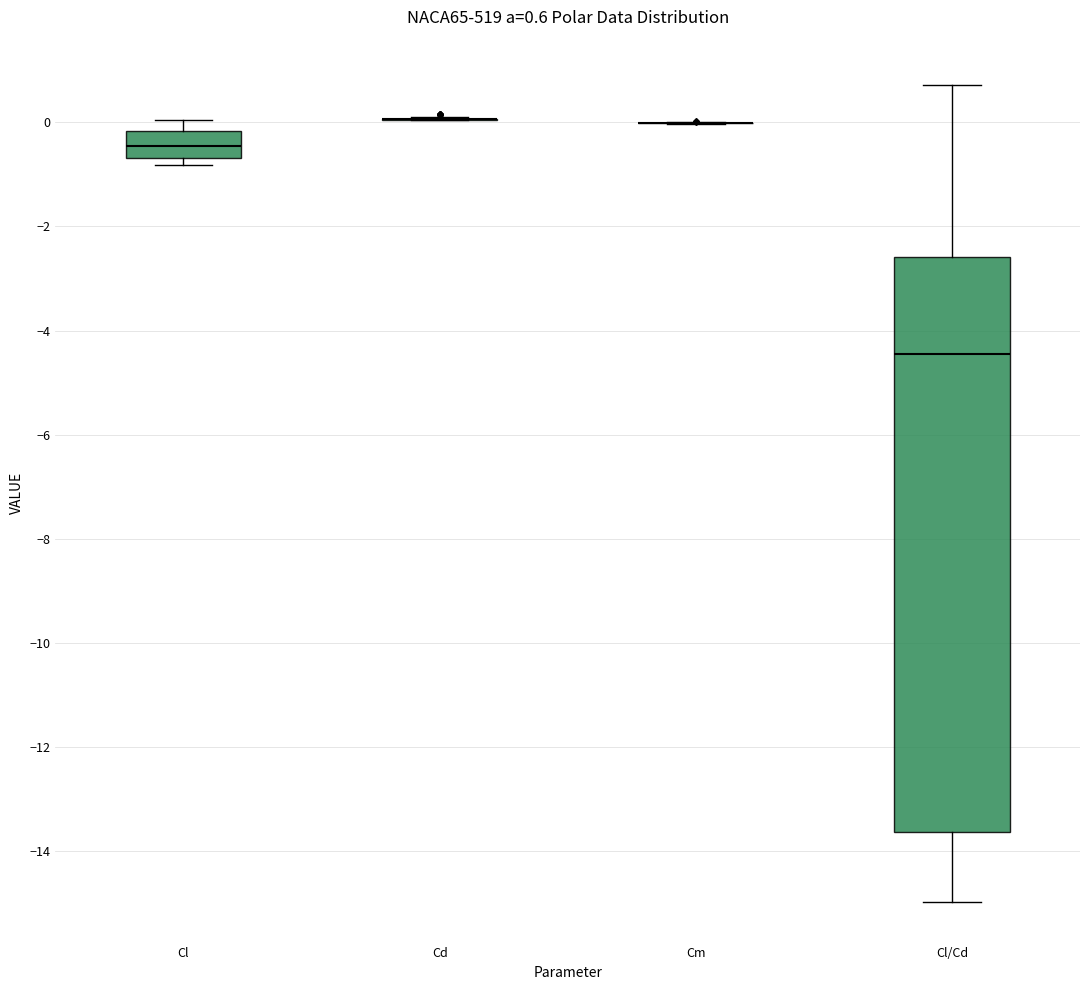

Comparing the boxes themselves (not the whiskers), which one is the tallest?

Cl/Cd